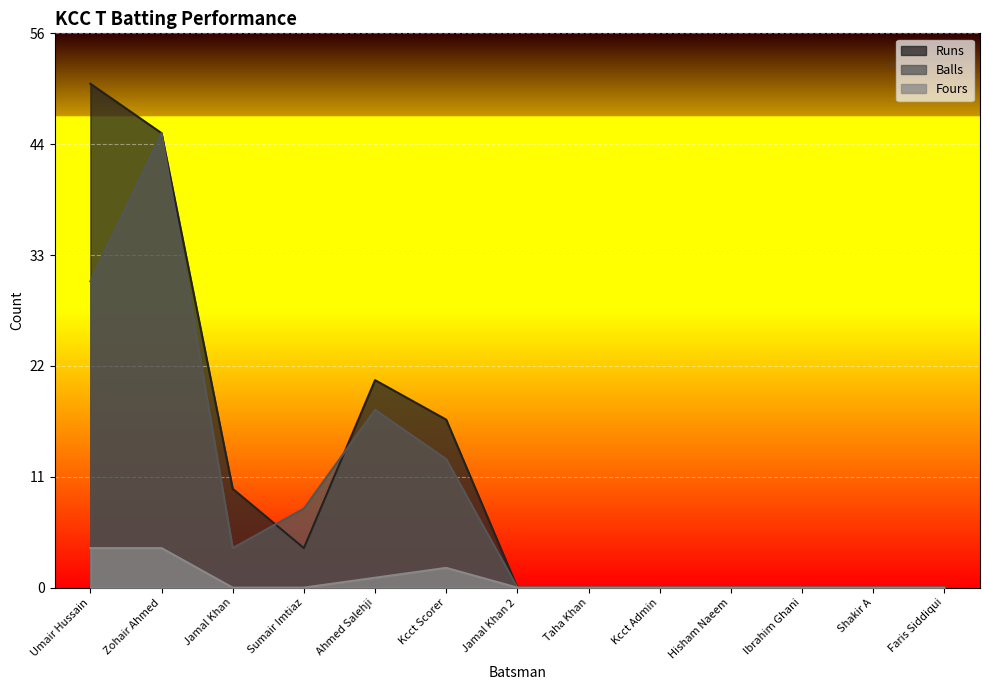

At which category does the chart reach its minimum across all series?

Jamal Khan 2